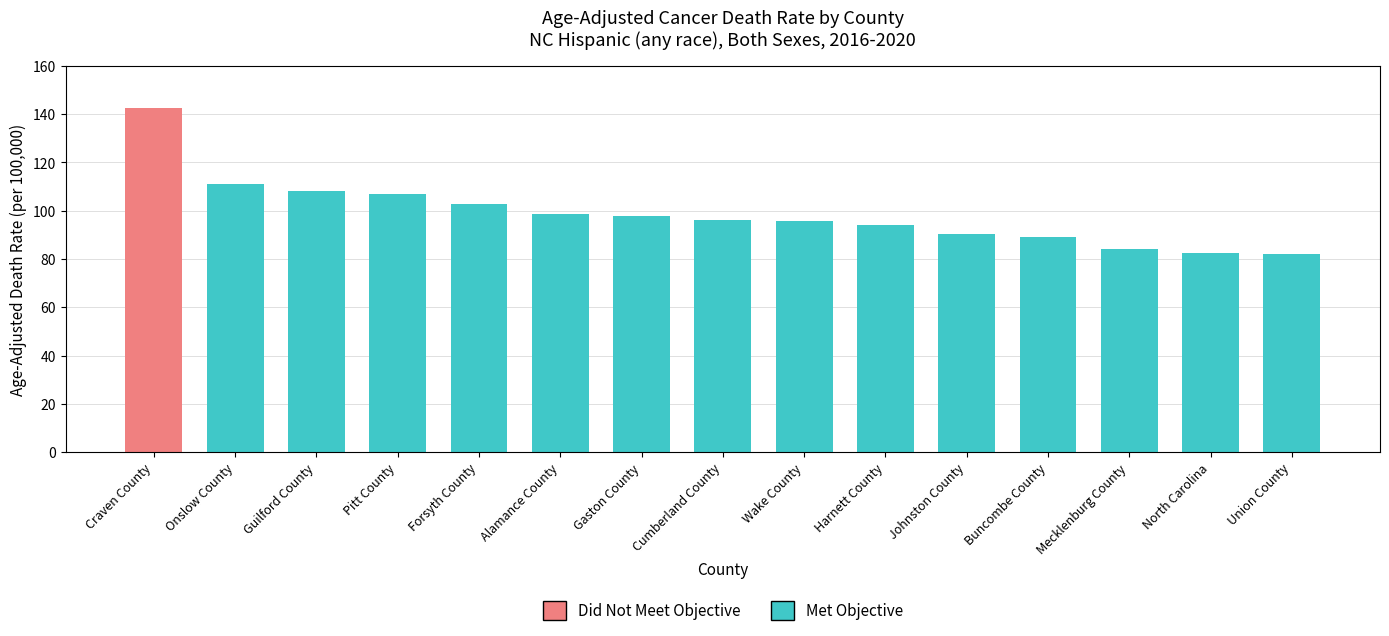

The chart shows a value of 95.9 at Wake County. True or false?

True